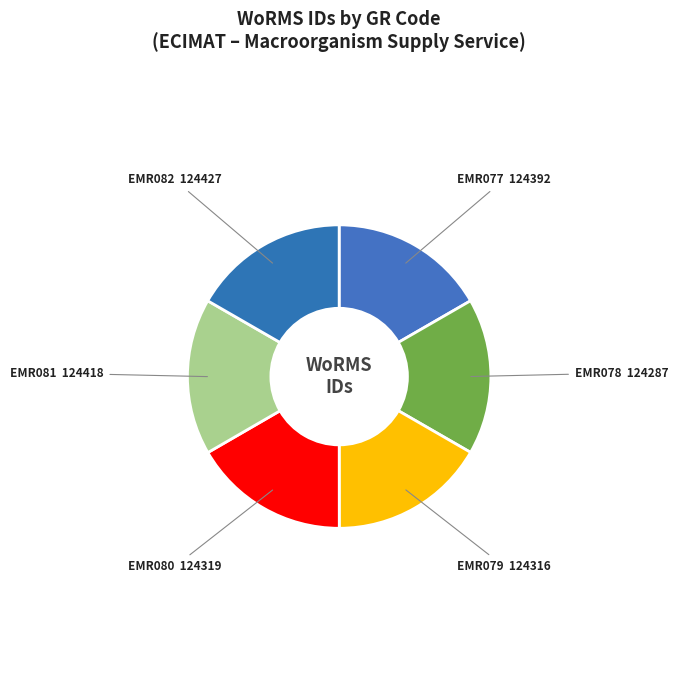

How many segments does this pie chart have?

6